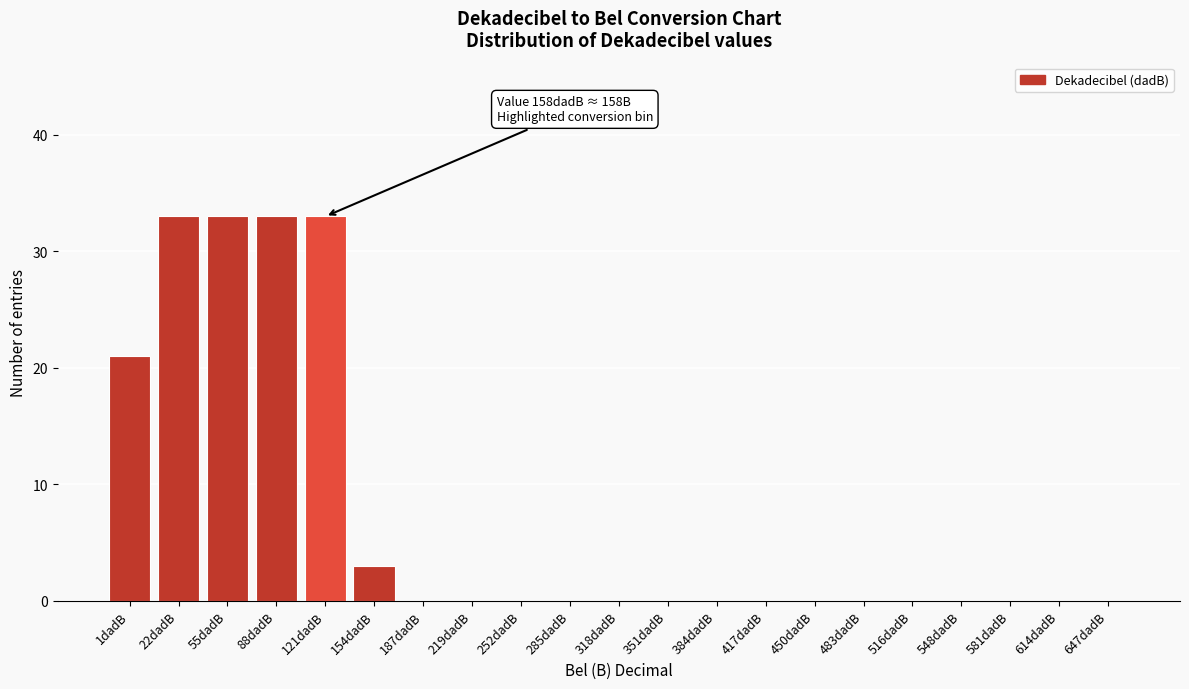

Reading right to left, what are all the values shown in this chart?

647dadB=0	614dadB=0	581dadB=0	548dadB=0	516dadB=0	483dadB=0	450dadB=0	417dadB=0	384dadB=0	351dadB=0	318dadB=0	285dadB=0	252dadB=0	219dadB=0	187dadB=0	154dadB=3	121dadB=33	88dadB=33	55dadB=33	22dadB=33	1dadB=21